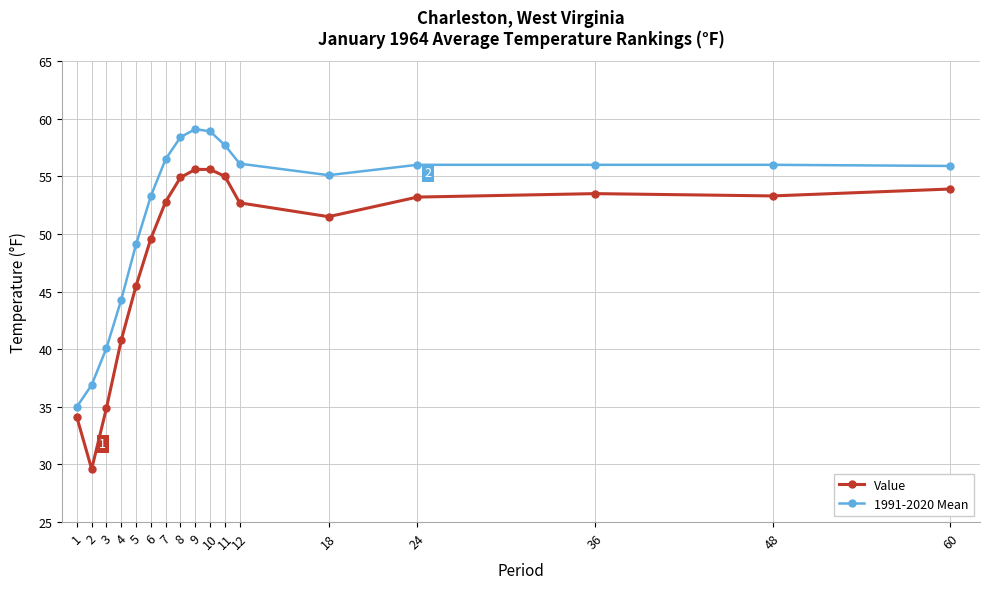

The value of 1991-2020 Mean at 18 is 18.3. True or false?

False